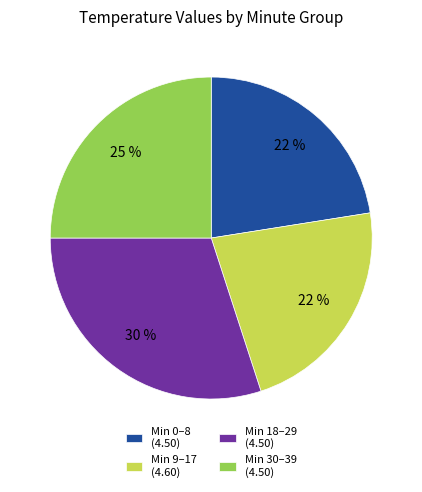

Is the sum of Min 30–39 (4.50) and Min 9–17 (4.60) greater than half?

No